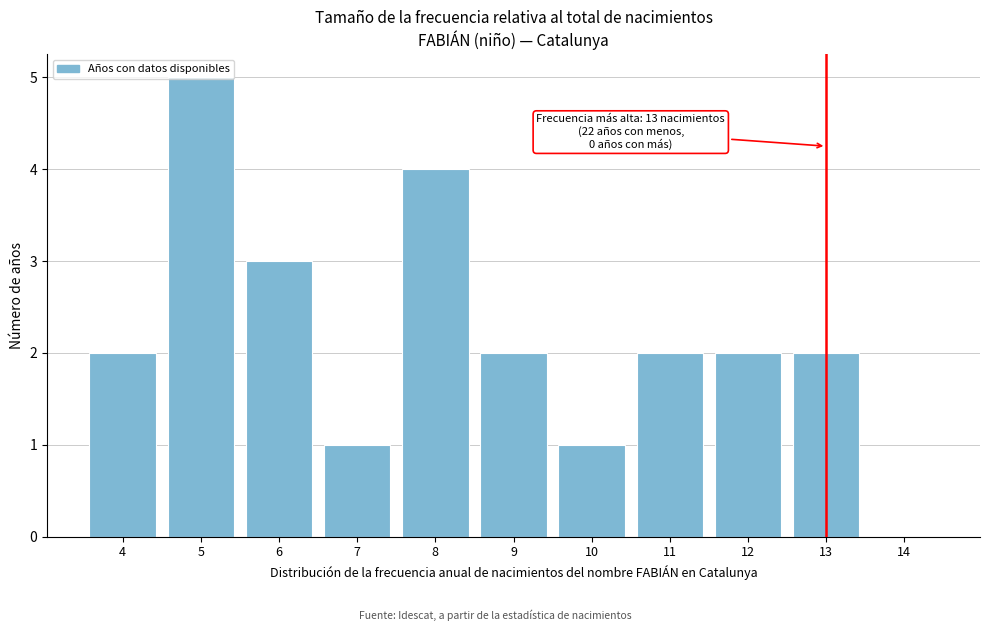

Which range on the x-axis has the tallest bar?

4.5 to 5.5